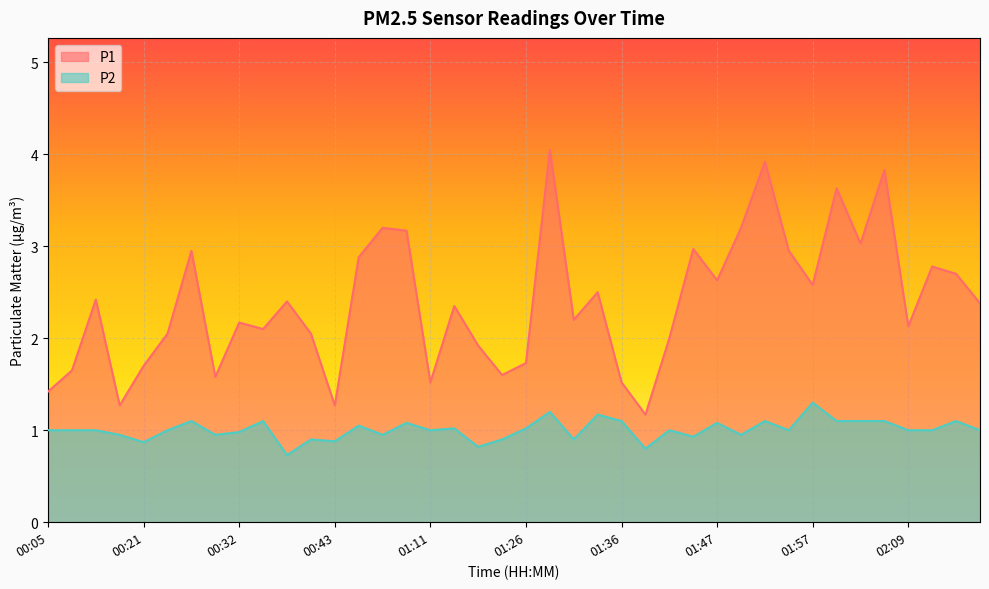

What is the sum of all P1 values?

95.6